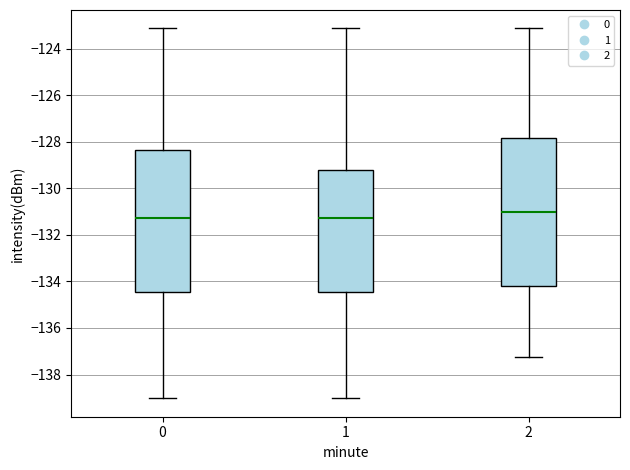

Where does the median line of the box at x = 1 sit on the y-axis? The values are not printed on the chart, so give them approximately, as read against the axis.

-131.2